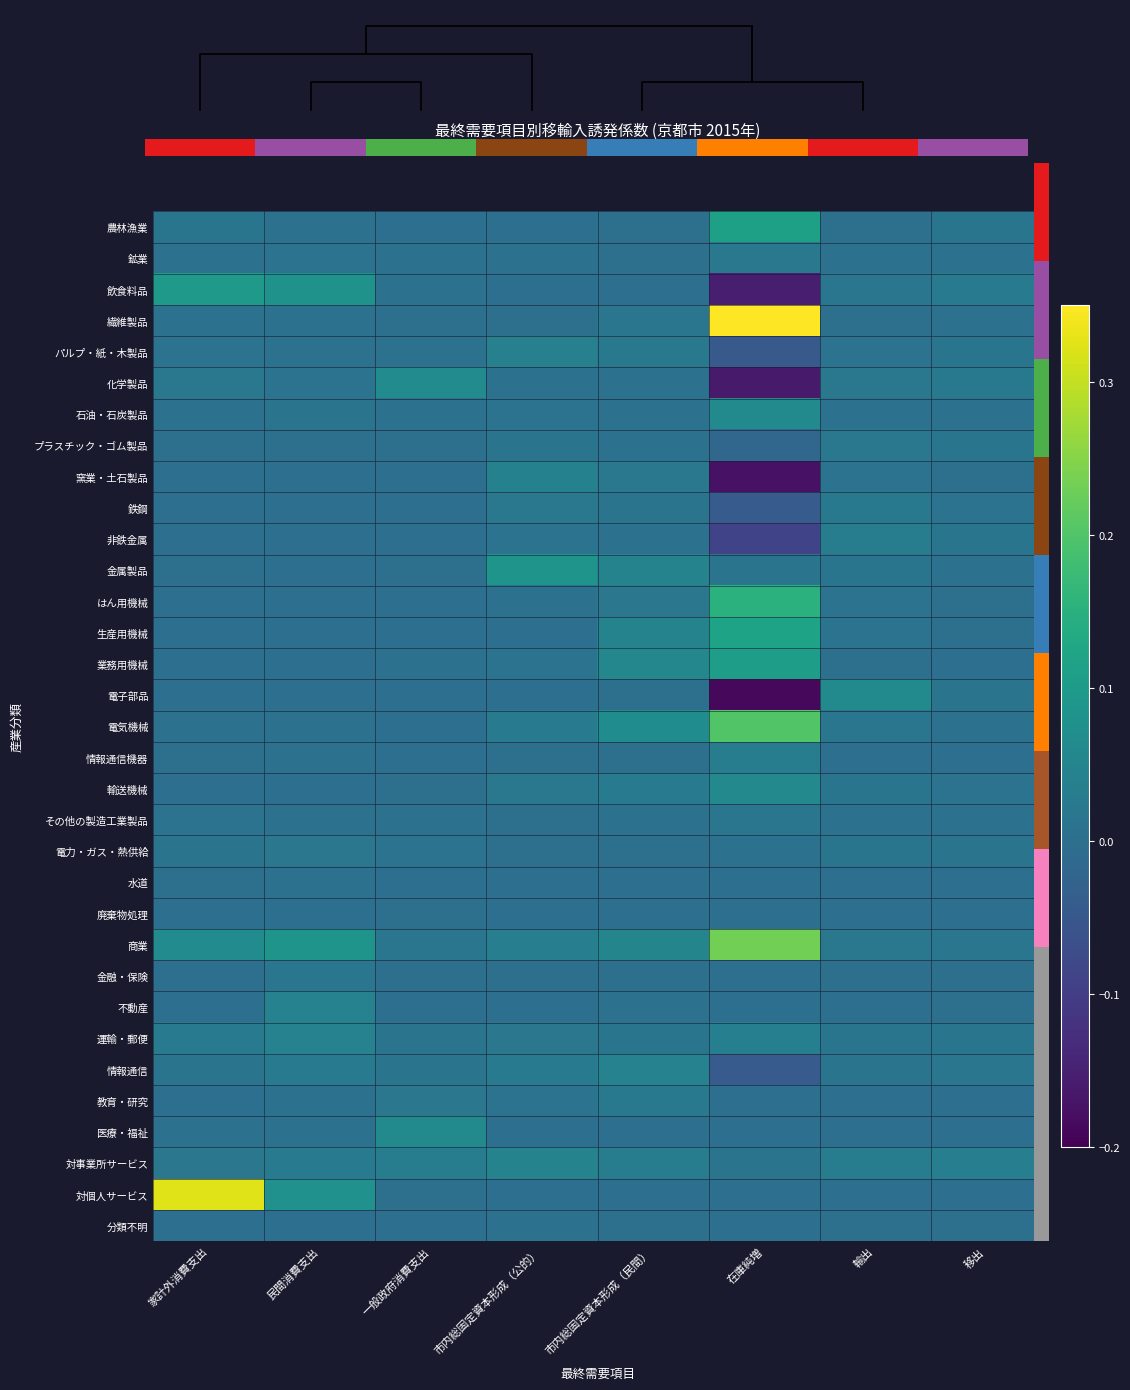

Which series has the widest spread of values?

繊維製品